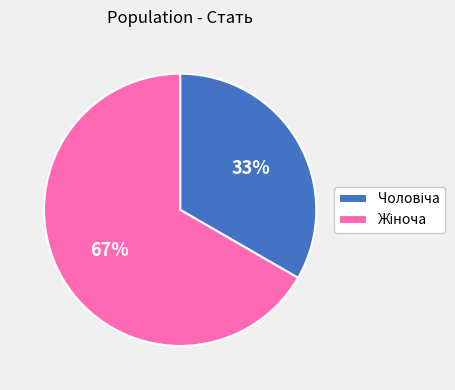

To the nearest percent, what is the average slice percentage?

50%